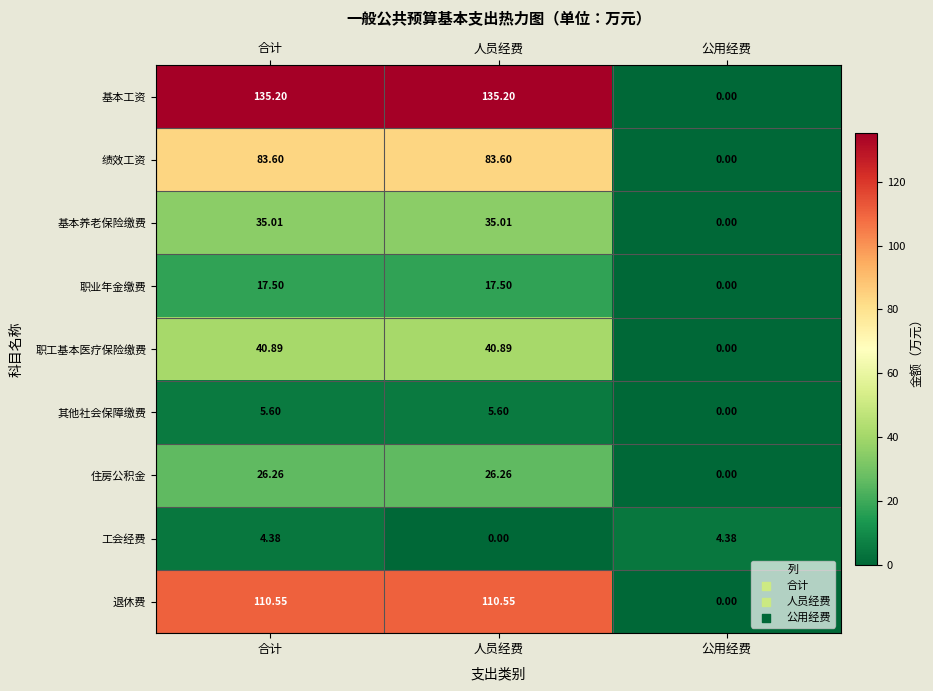

How many values in the 退休费 series exceed 110?

2